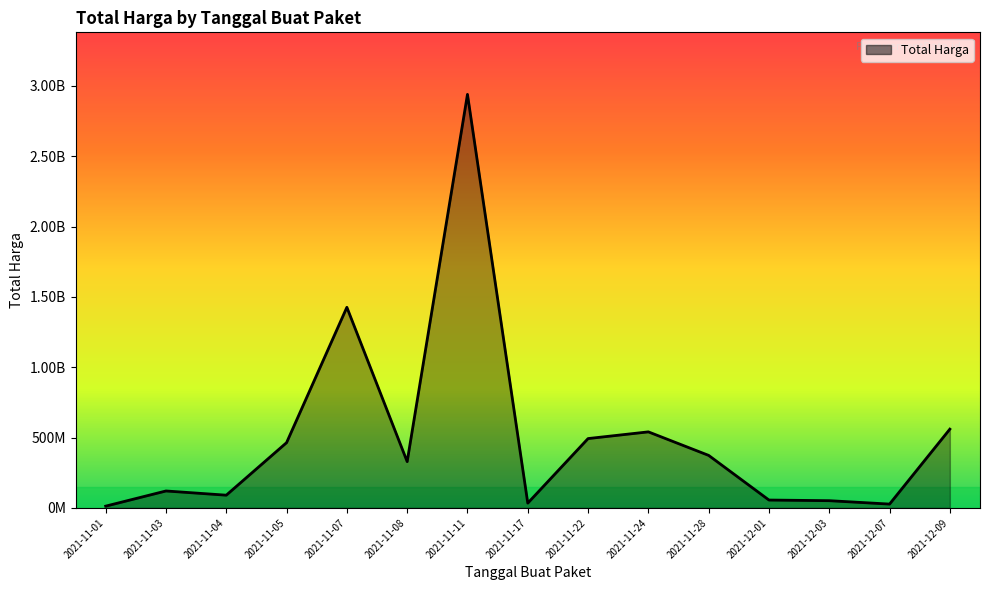

How many lines are shown in the chart?

1